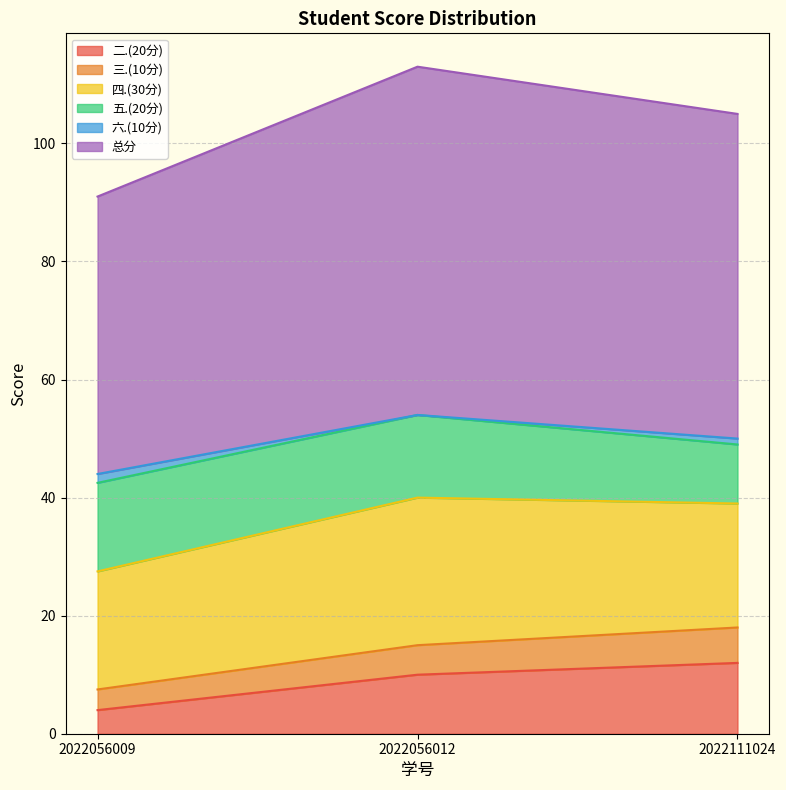

The value of 三.(10分) at 2022056012 is 26.7. True or false?

False